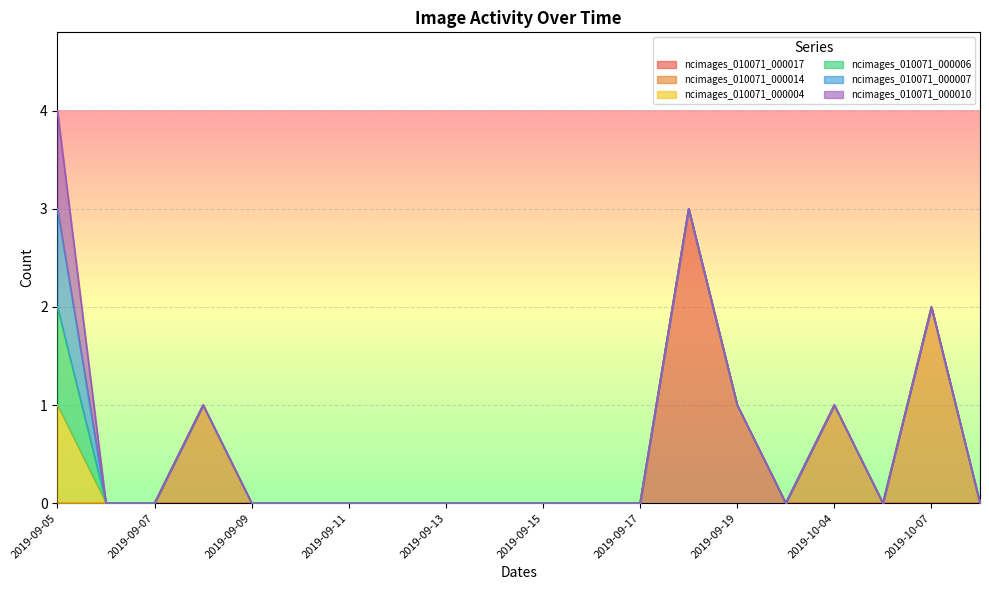

At which category is the sum across all series the highest?

2019-09-05